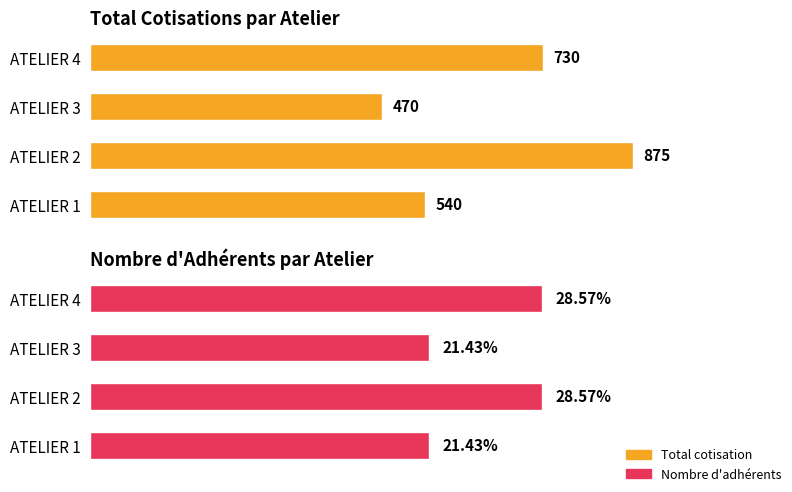

Is it true that Nombre d'adhérents equals 2 at ATELIER 1?

False